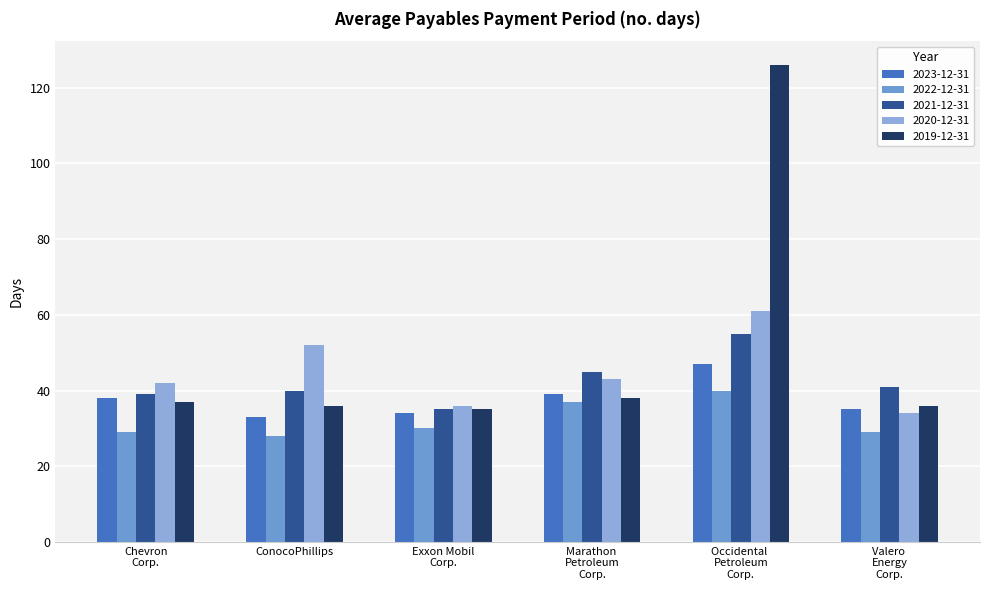

Rank the series by their maximum value, from lowest to highest.

2022-12-31, 2023-12-31, 2021-12-31, 2020-12-31, 2019-12-31